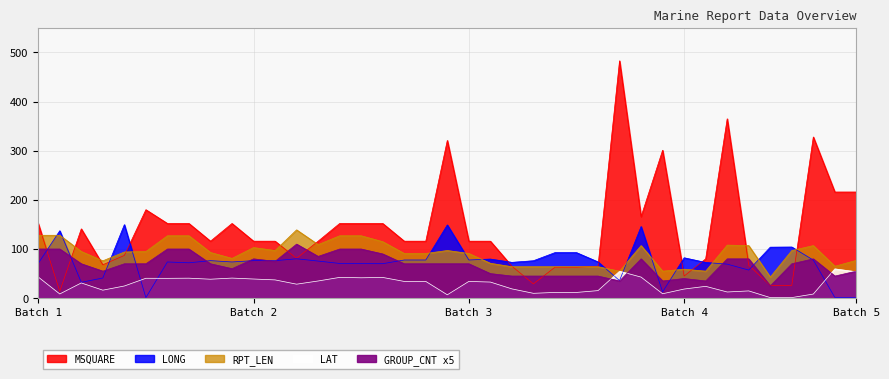

At which category is the sum across all series the highest?

27